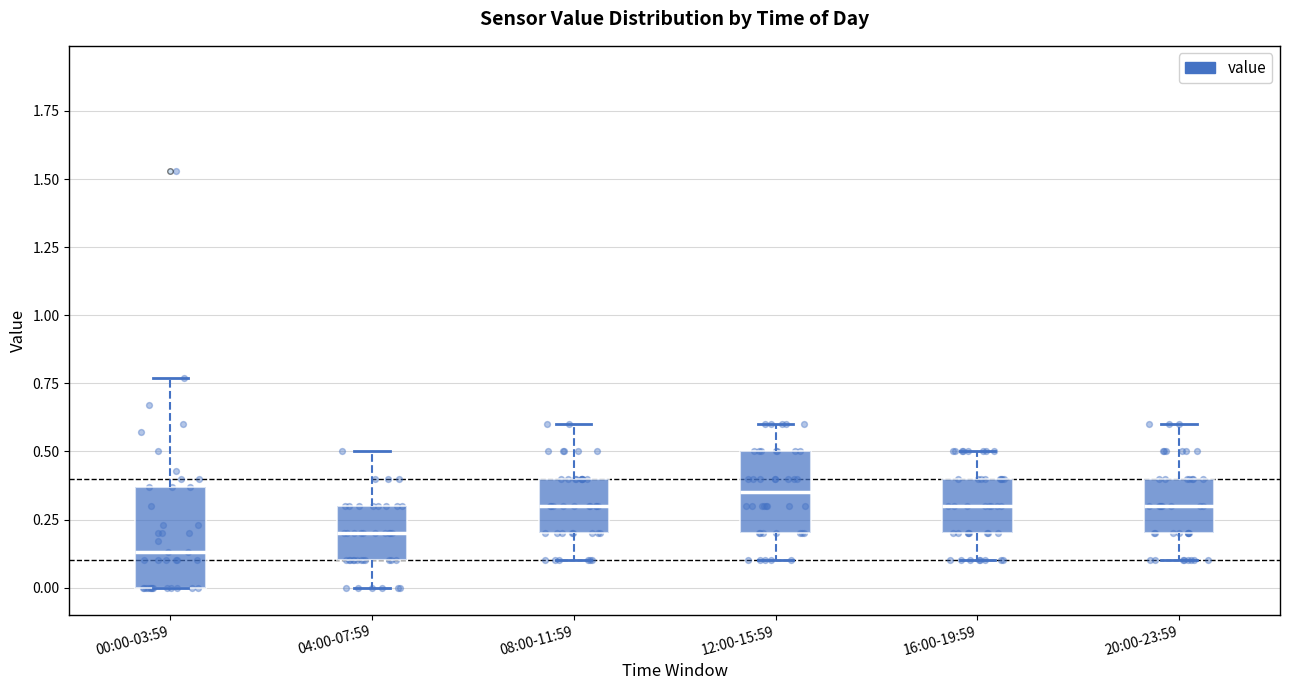

Comparing the boxes themselves (not the whiskers), which one is the tallest?

00:00-03:59